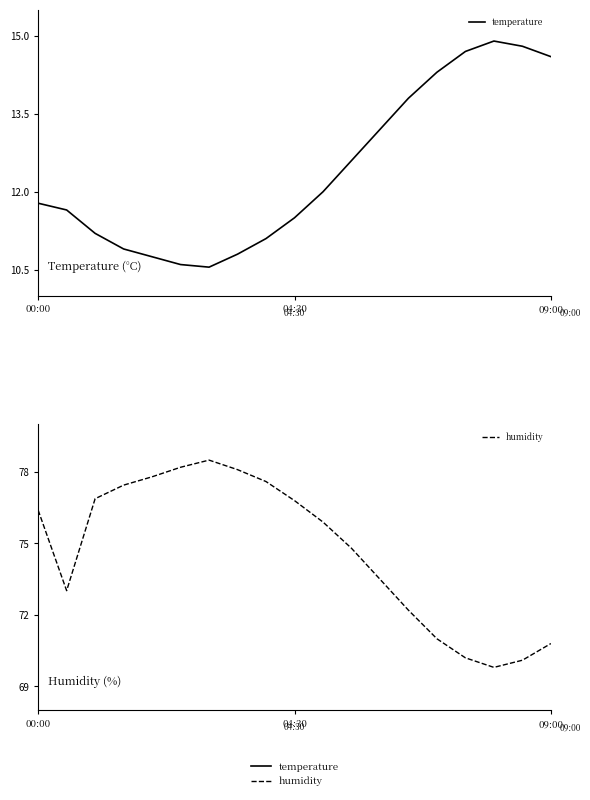

Where is humidity nearest to the value 74?

12